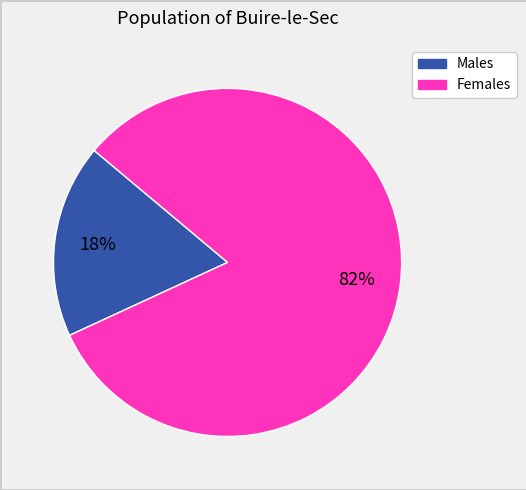

Is there a majority slice in this chart?

Yes